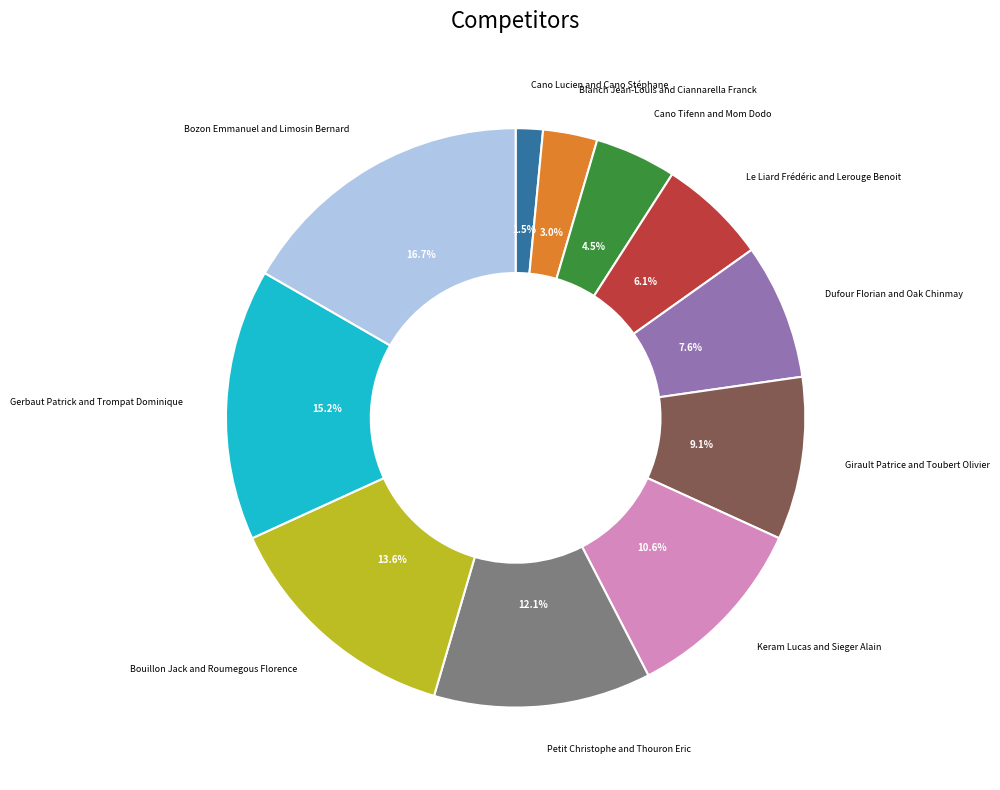

Is there a majority slice in this chart?

No